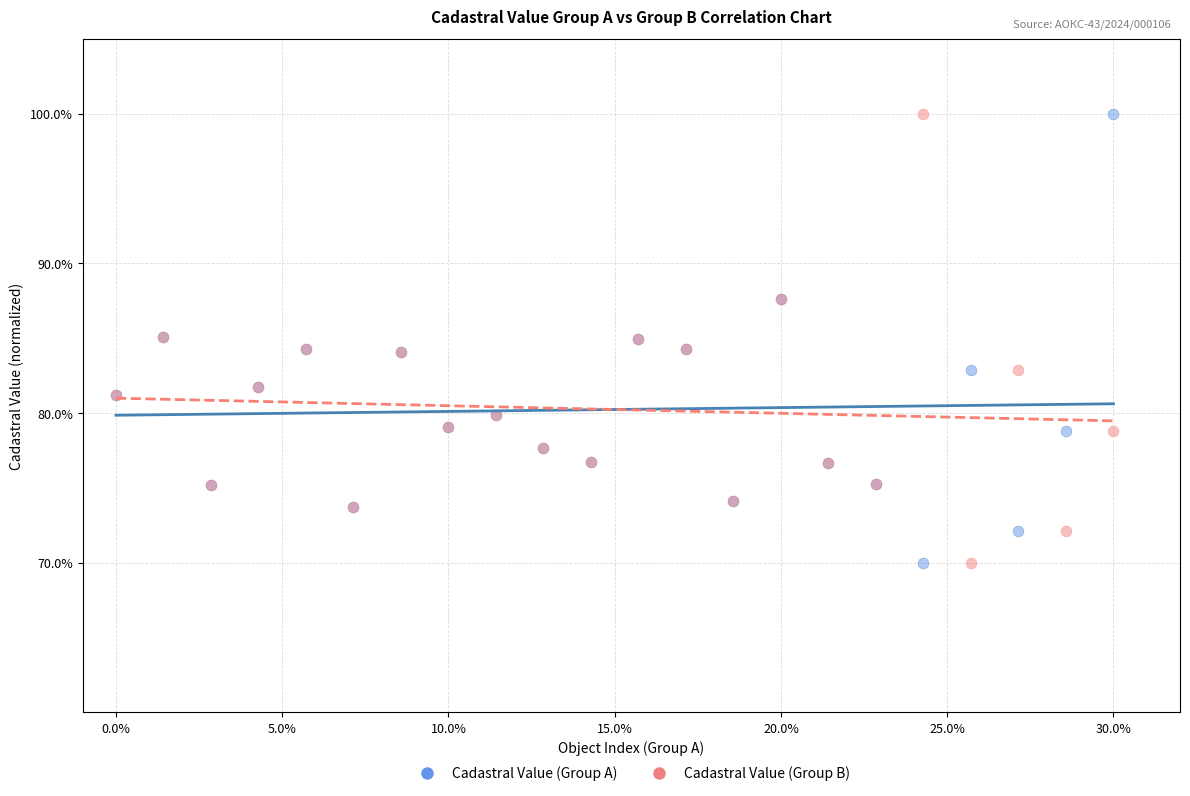

What are all the series names shown in the legend?

Cadastral Value (Group A), Cadastral Value (Group B)